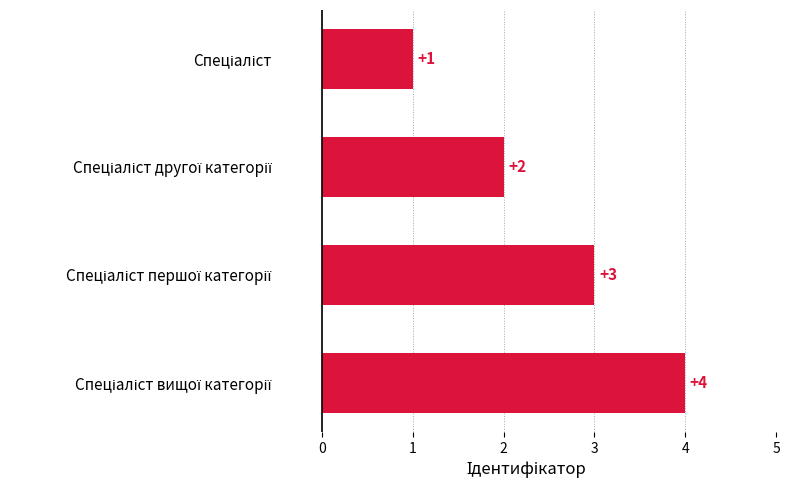

Count the values in the range 2 to 4.

3